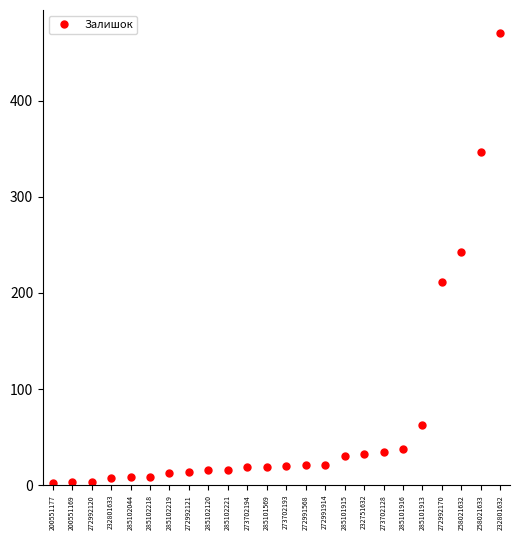

How many data points are less than 20?

12